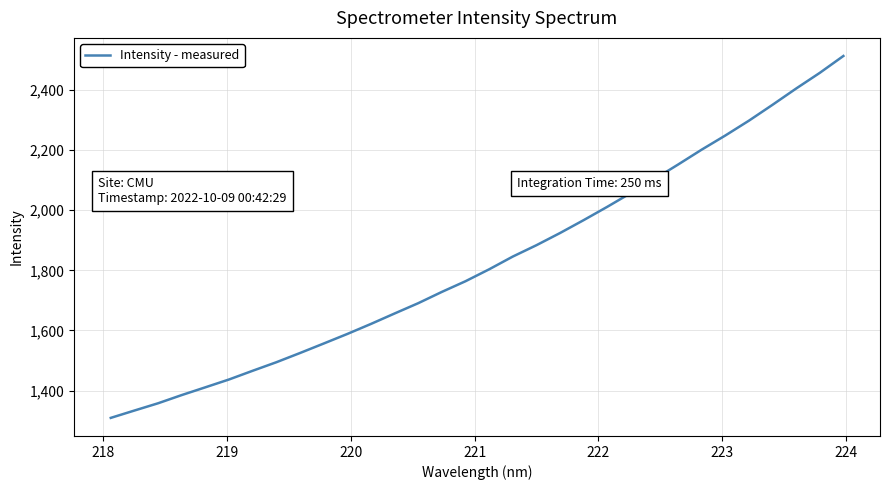

What is the greatest value displayed?

2512.7